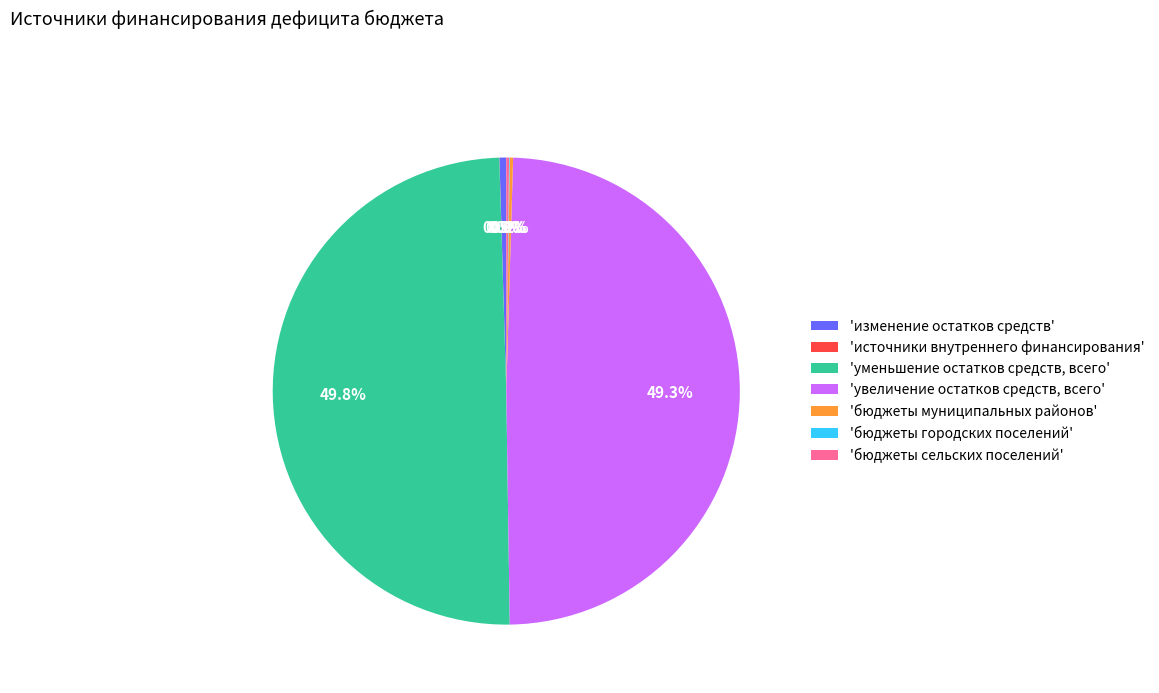

What percentage do 'уменьшение остатков средств, всего' and 'увеличение остатков средств, всего' together represent?

99.1%